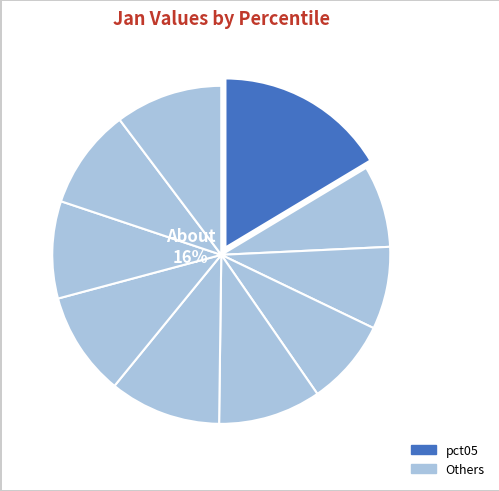

To the nearest percent, what is the difference between the largest and smallest slice percentages?

9%